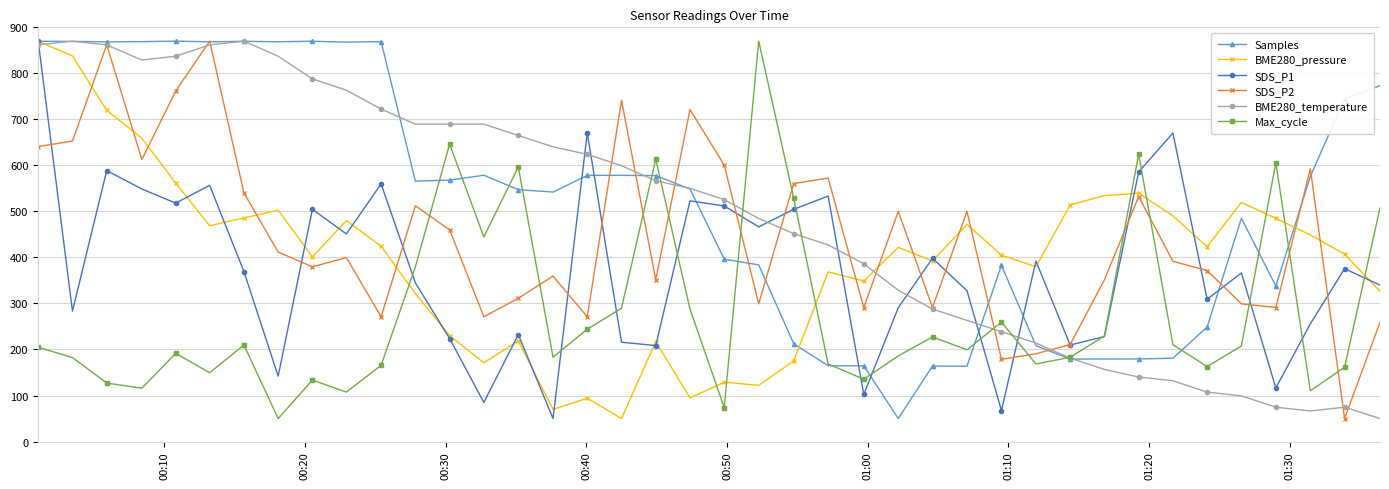

True or false: SDS_P2 and SDS_P1 intersect in this chart.

True